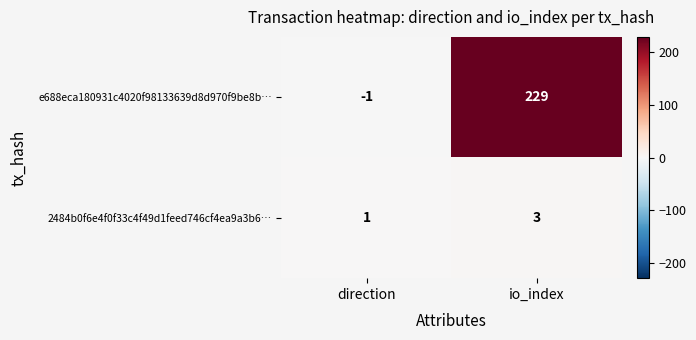

Which series has the largest total across all categories?

e688eca180931c4020f98133639d8d970f9be8b…